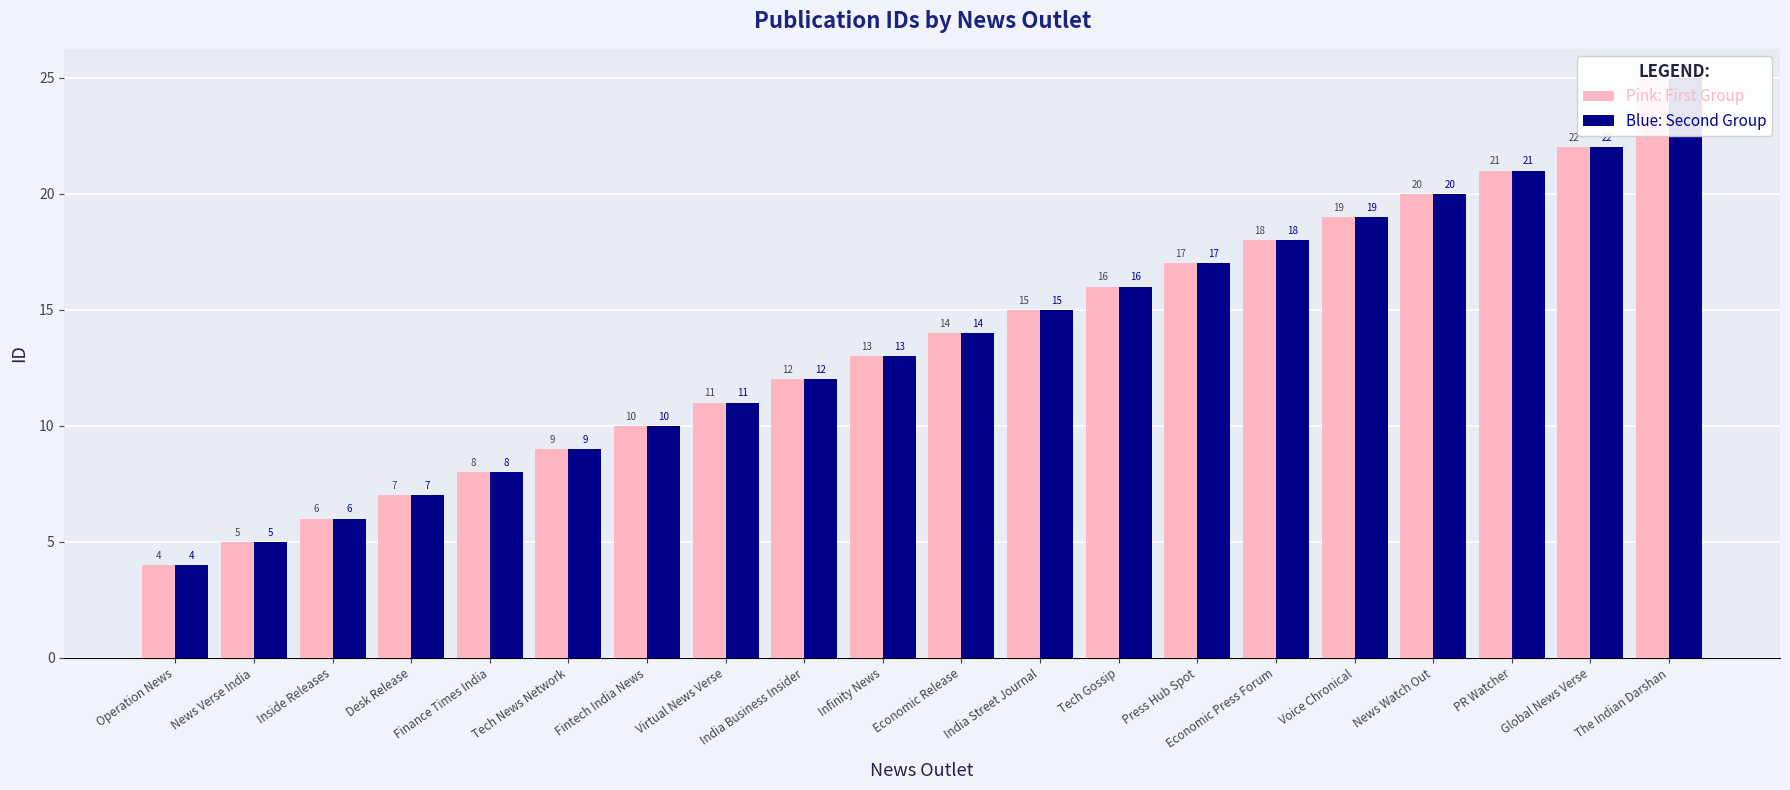

What is the sum of all Pink: First Group values?

272